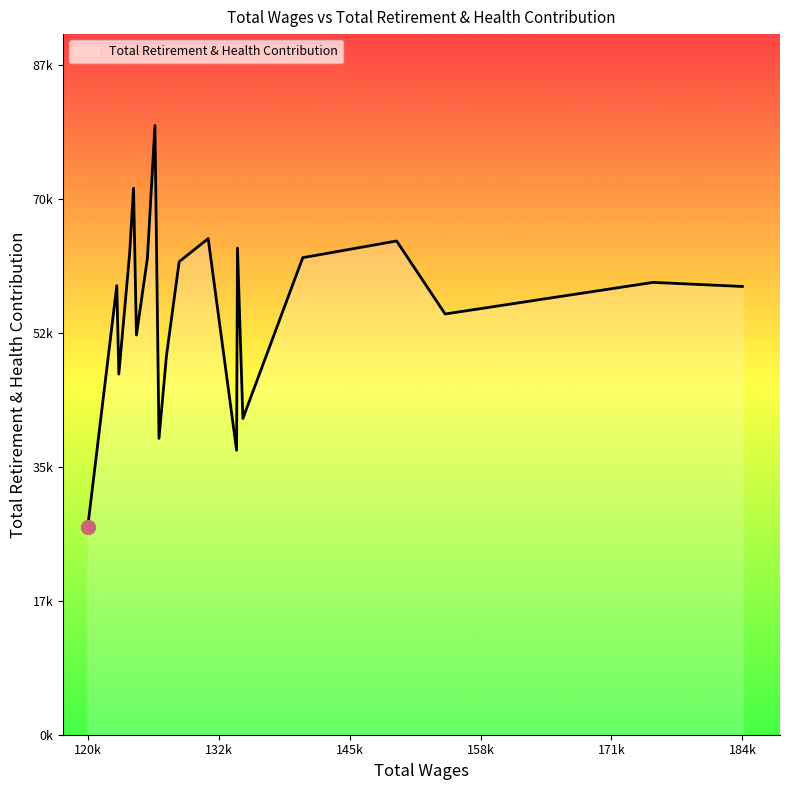

How many categories are shown in the chart?

20